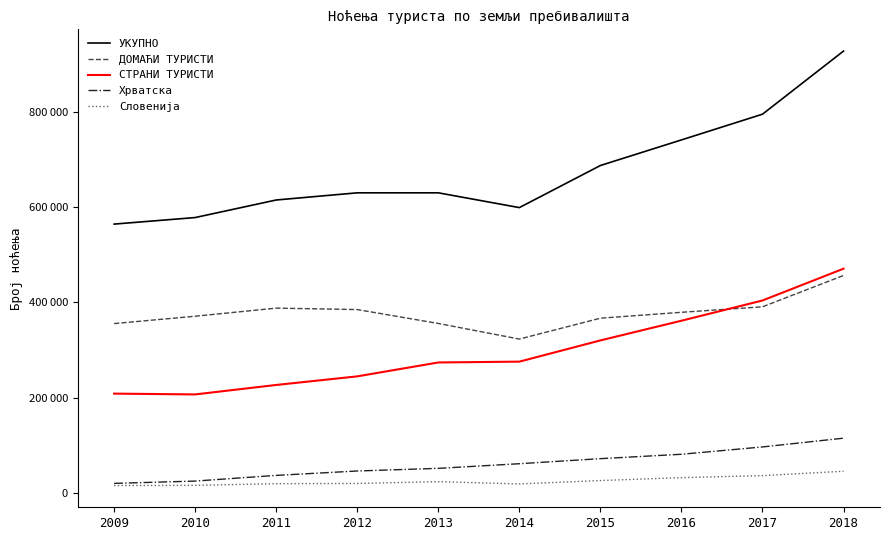

At which category does Словенија reach its first local peak?

2013